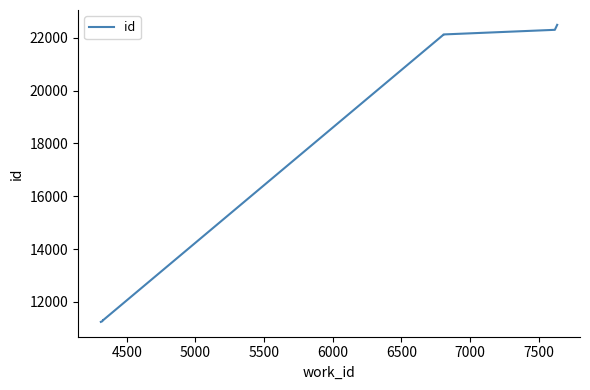

What is the minimum value shown in the chart?

11246